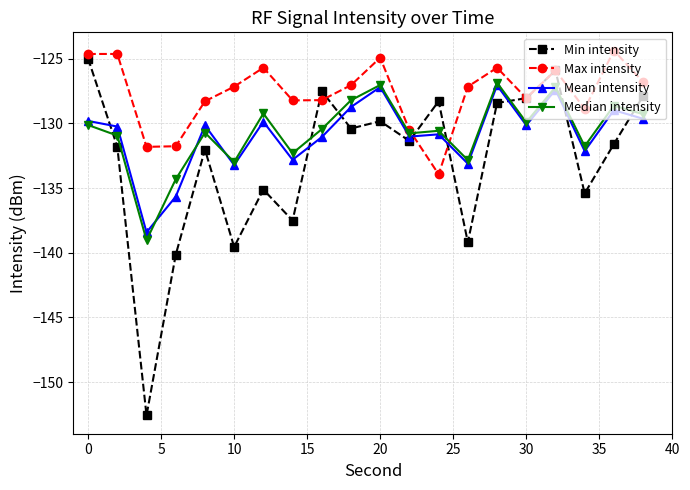

Which series has the largest total across all categories?

Max intensity